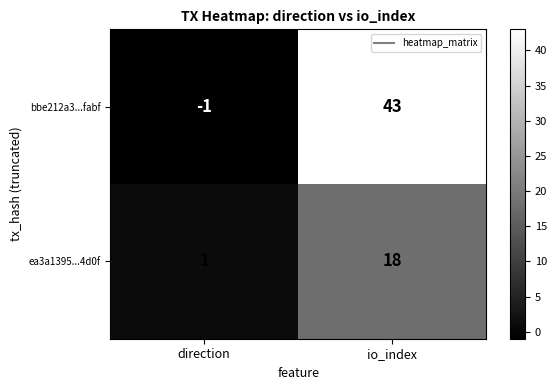

What is the sum of the bbe212a3...fabf values at direction and io_index?

42